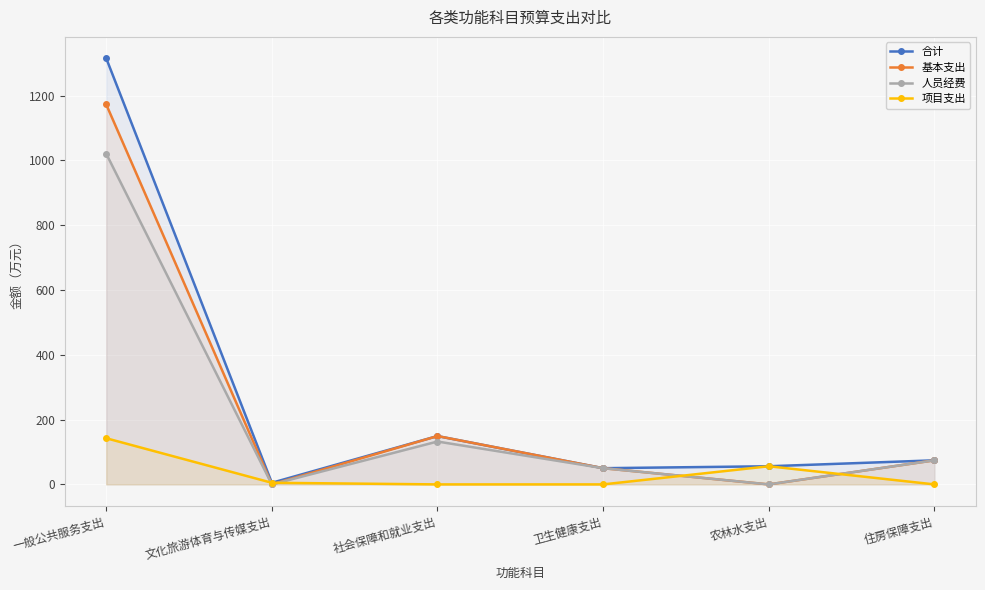

Which has a higher value, 文化旅游体育与传媒支出 or 一般公共服务支出?

一般公共服务支出